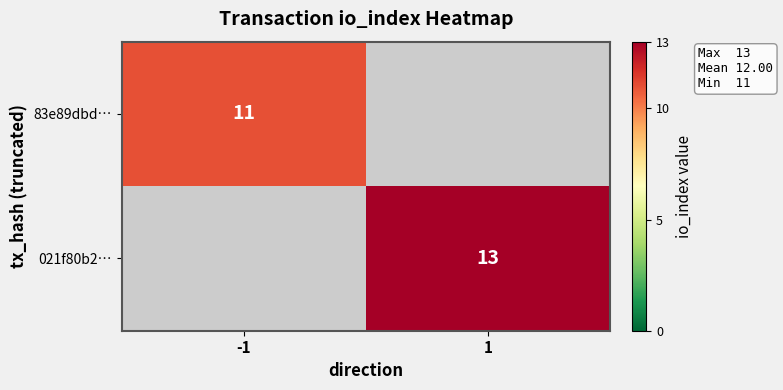

True or false: 83e89dbd… has a value of 18 at -1.

False